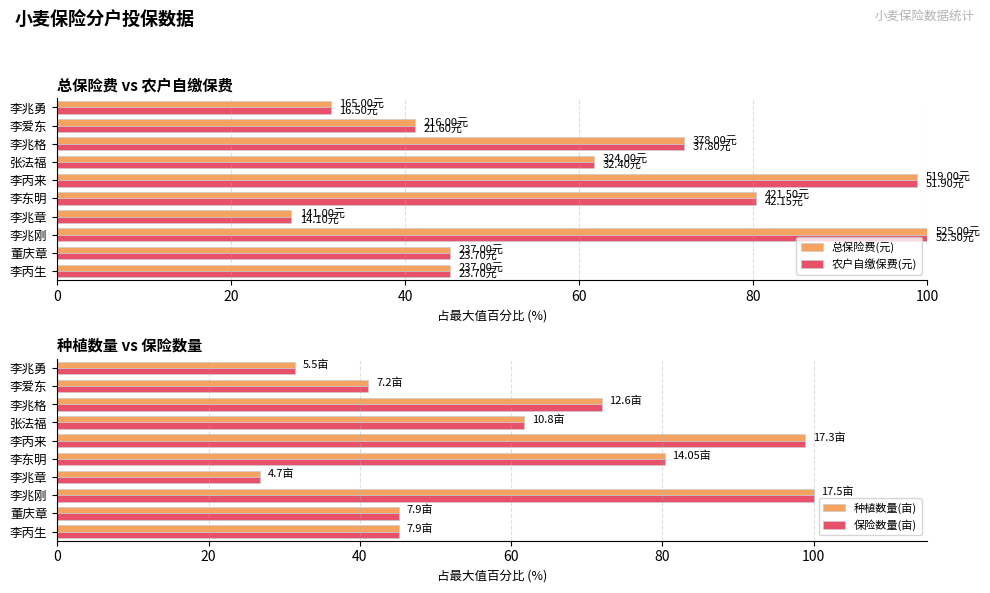

At which label is 总保险费(元) closest to 63?

张法福